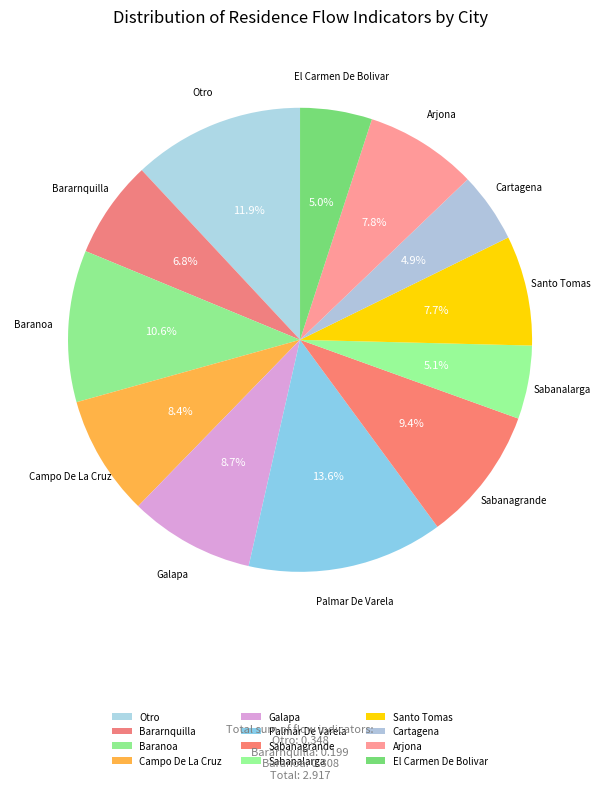

Rank the categories by value from lowest to highest.

Cartagena, El Carmen De Bolivar, Sabanalarga, Bararnquilla, Santo Tomas, Arjona, Campo De La Cruz, Galapa, Sabanagrande, Baranoa, Otro, Palmar De Varela